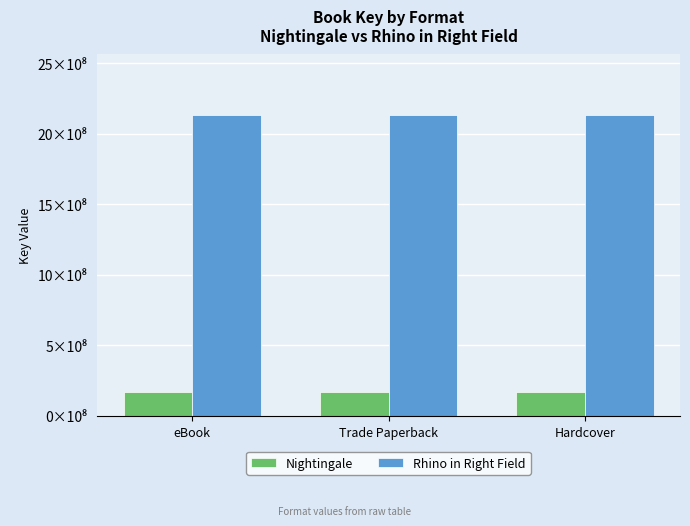

Rank the series by their maximum value, from highest to lowest.

Rhino in Right Field, Nightingale